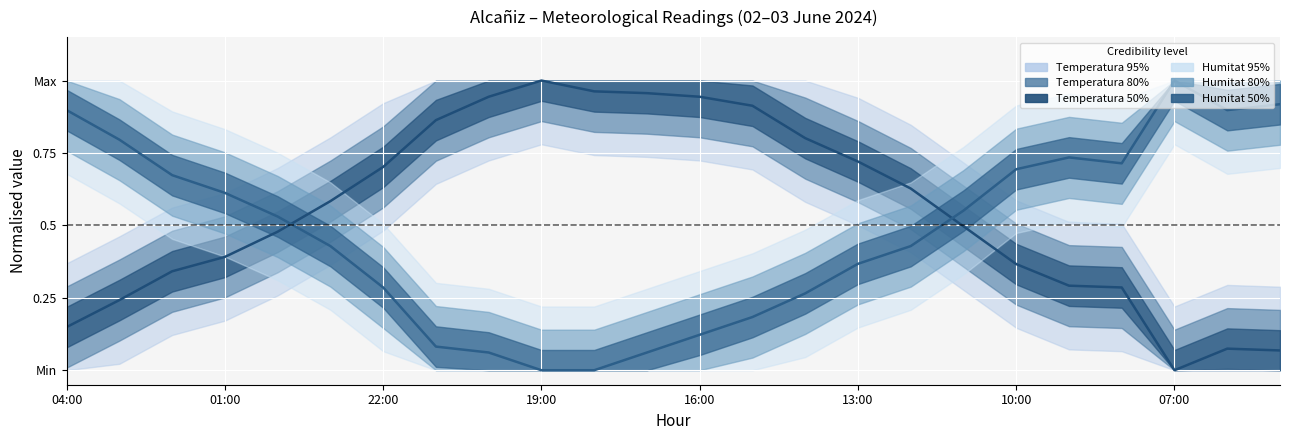

True or false: Humitat centre has a value of 0.0 at 19:00.

True